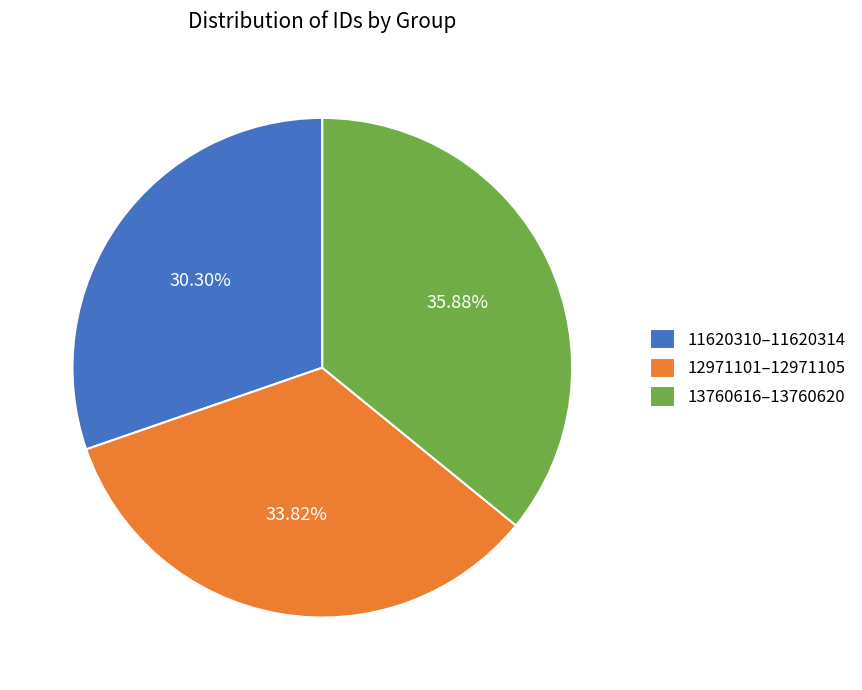

What is the largest slice in the pie chart?

13760616–13760620